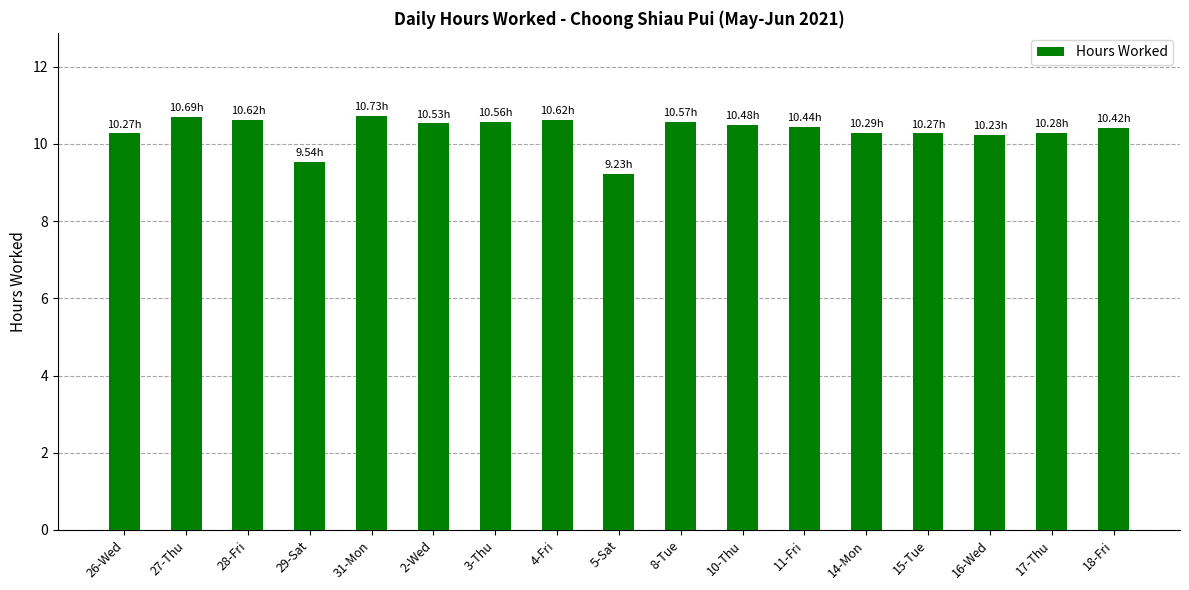

Which category has the lowest value across all series?

5-Sat